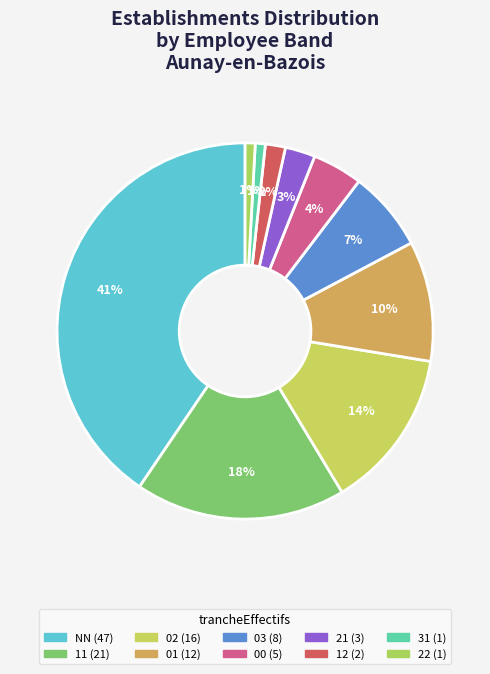

Is there any slice that represents more than half of the pie?

No